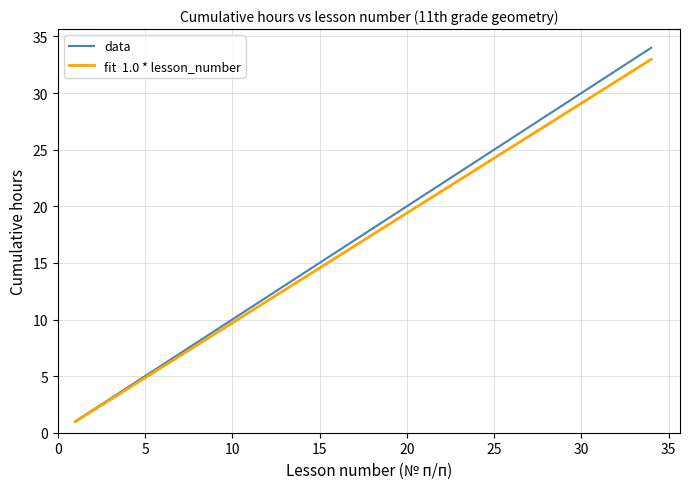

What is the greatest value displayed?

34.0